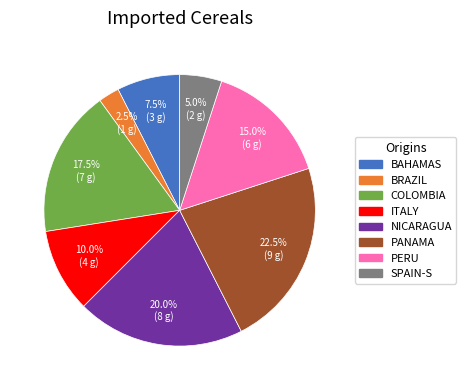

Which category has the biggest portion of the pie?

PANAMA